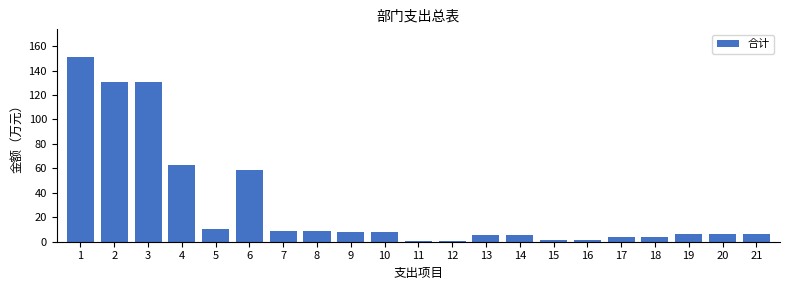

At which label is the value closest to 75?

4